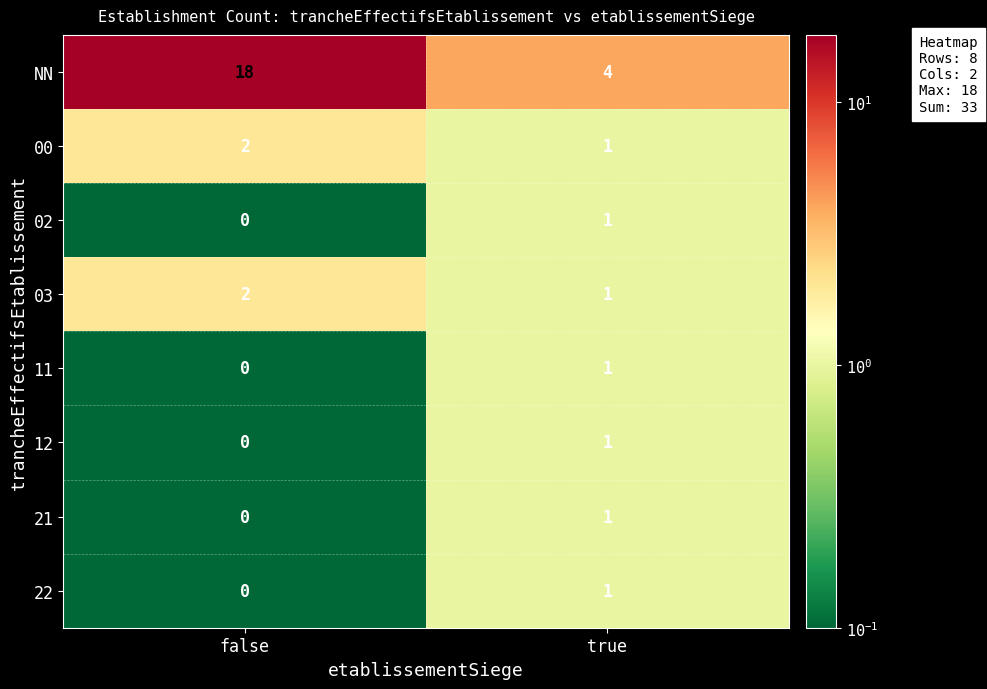

At which category is the sum across all series the highest?

false